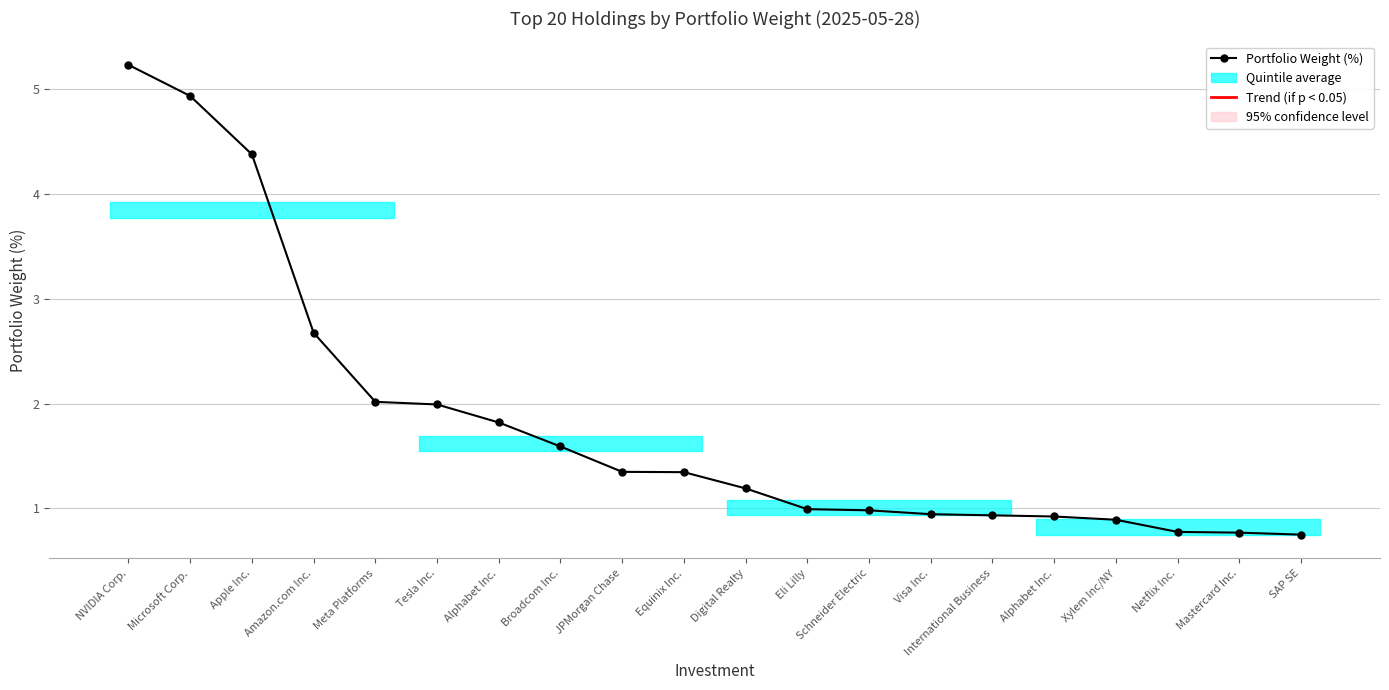

What is the ratio of the value at Alphabet Inc. to the value at Microsoft Corp.?

0.4